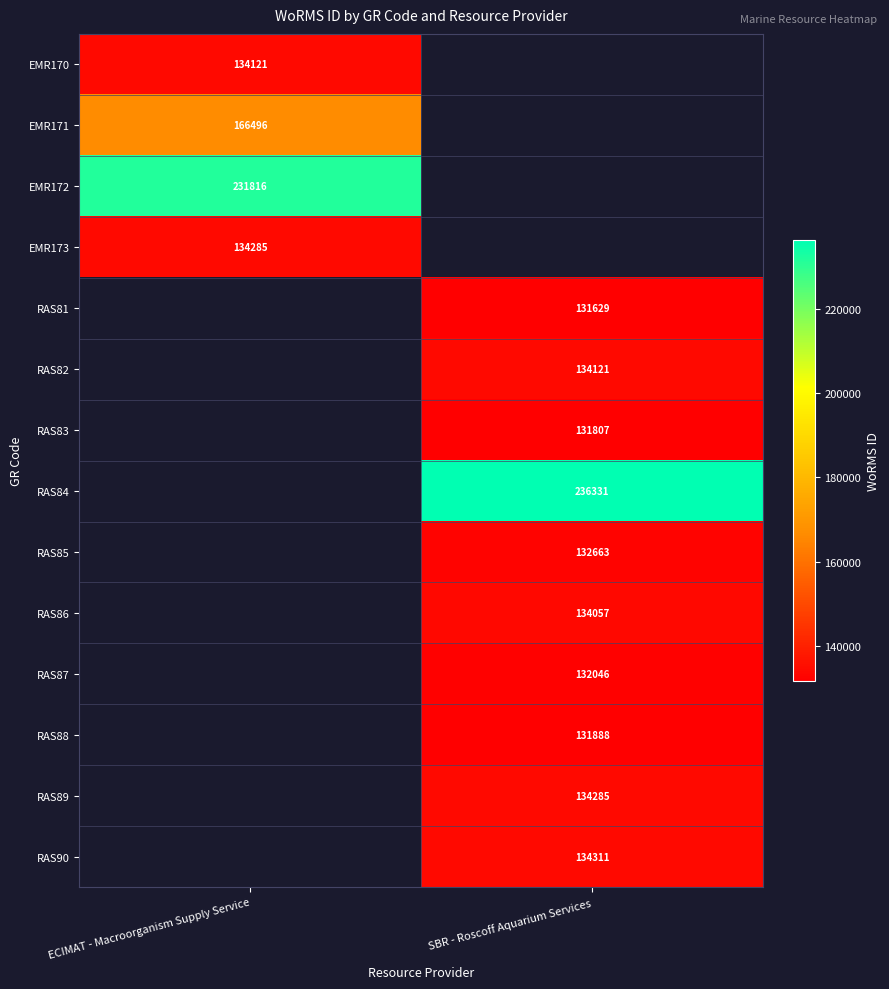

The RAS89 series shows 134285 at SBR - Roscoff Aquarium Services. True or false?

True